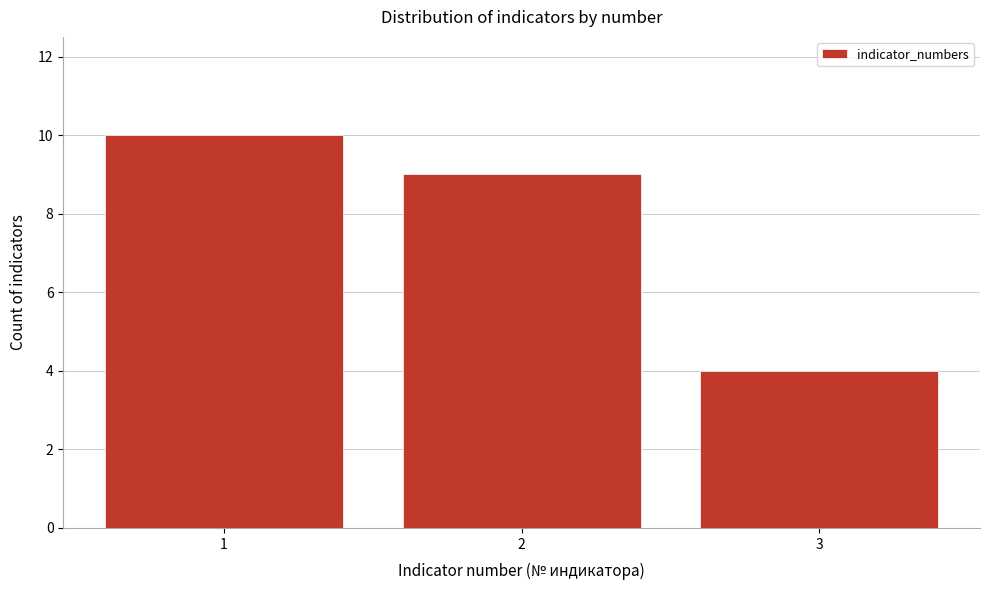

Reading left to right, list every bar in this chart as the range it spans on the x-axis followed by its height. The values are not printed on the chart, so give them approximately, as read against the axis.

0.5 to 1.5: 10
1.5 to 2.5: 9
2.5 to 3.5: 4